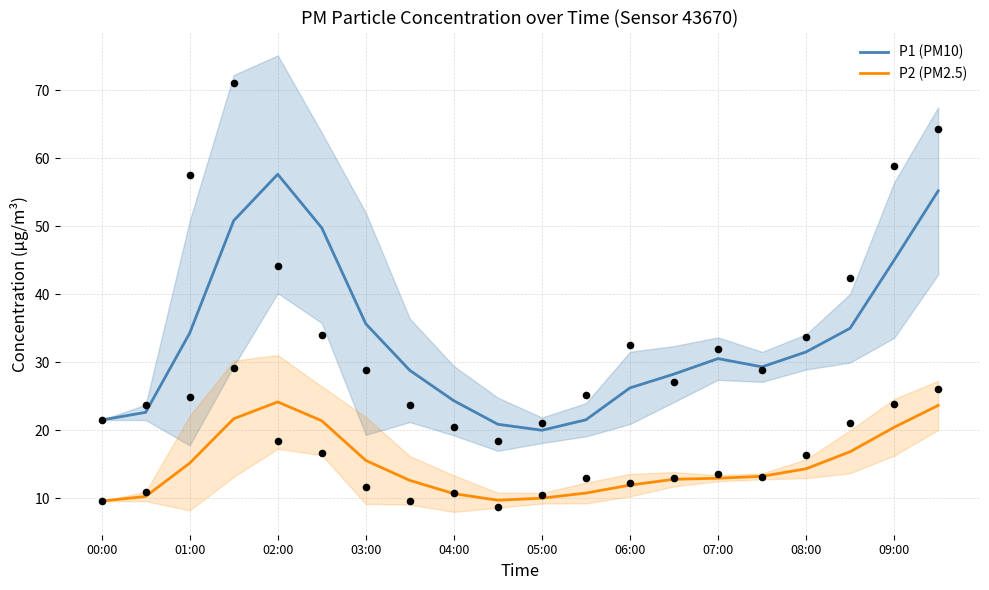

True or false: P1 (PM10) and P2 (PM2.5) intersect in this chart.

False